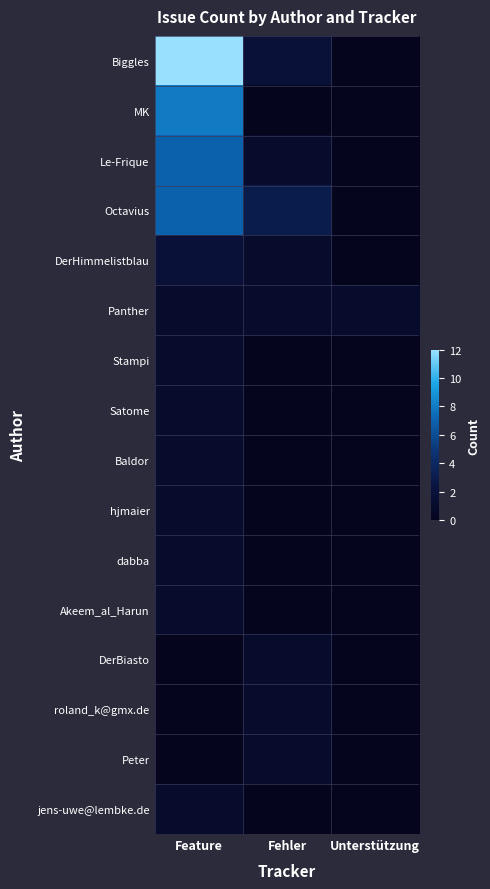

What is the difference between the highest and lowest values at Unterstützung?

1